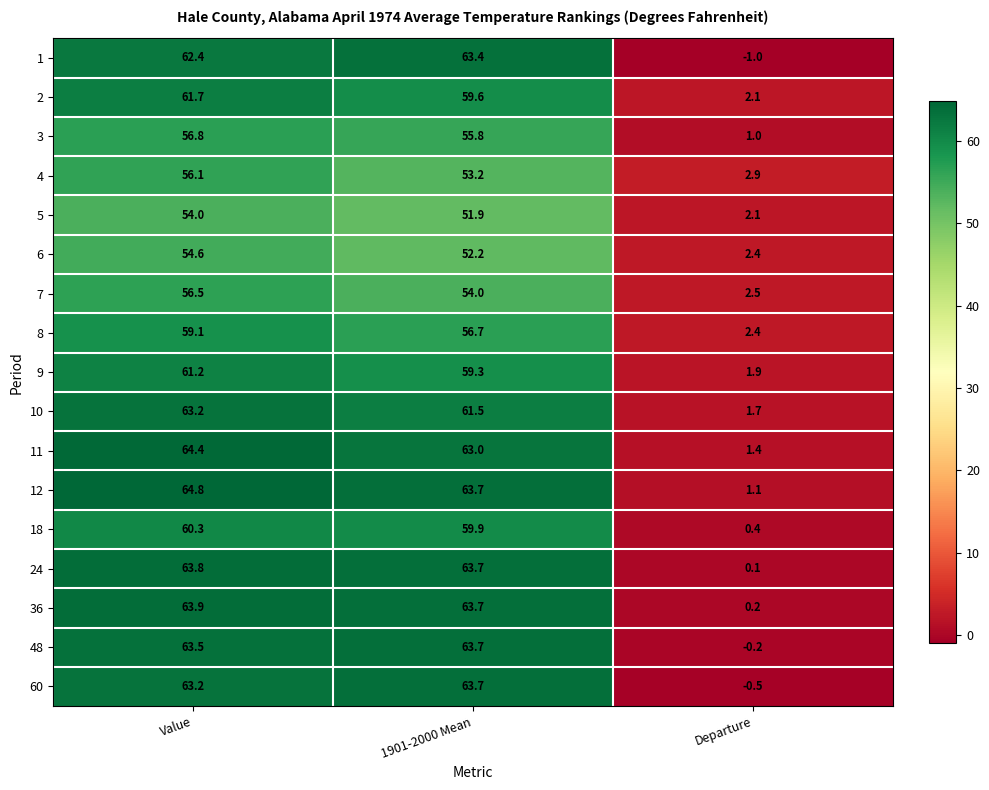

Is the value of 3 at 1901-2000 Mean greater than the value of 60 at 1901-2000 Mean?

No